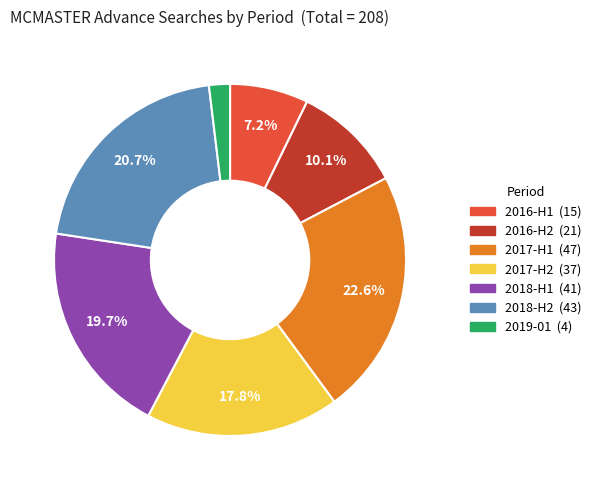

Does any single category account for the majority?

No